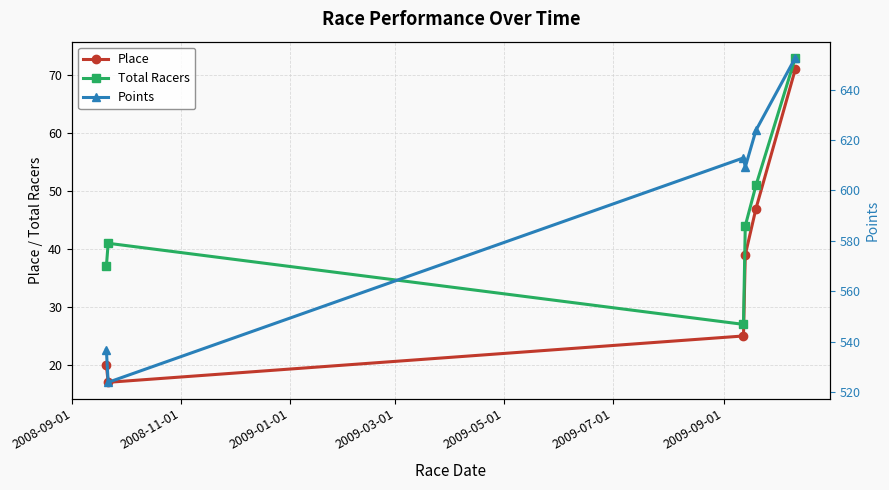

True or false: Place and Points cross at least once.

False